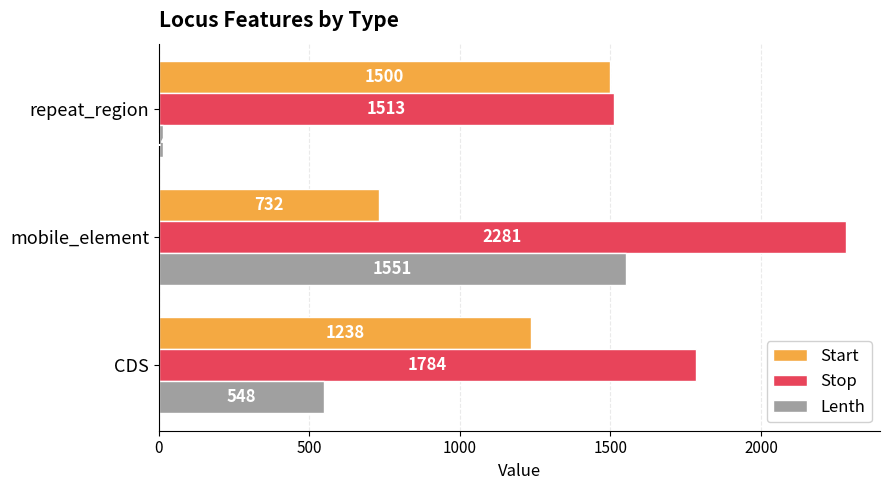

Which series has the widest spread of values?

Lenth